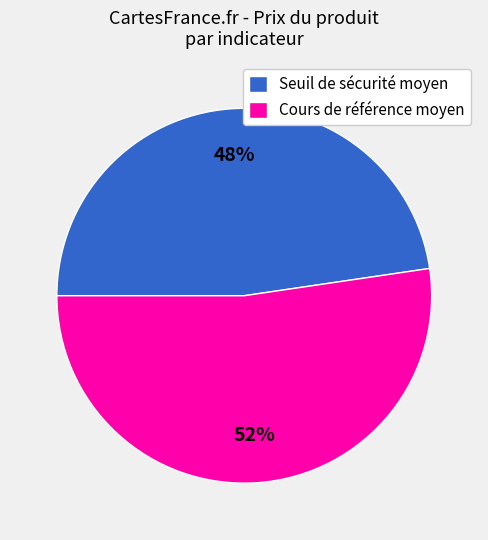

Approximately how many times larger is the value at Cours de référence moyen compared to Seuil de sécurité moyen?

1.1